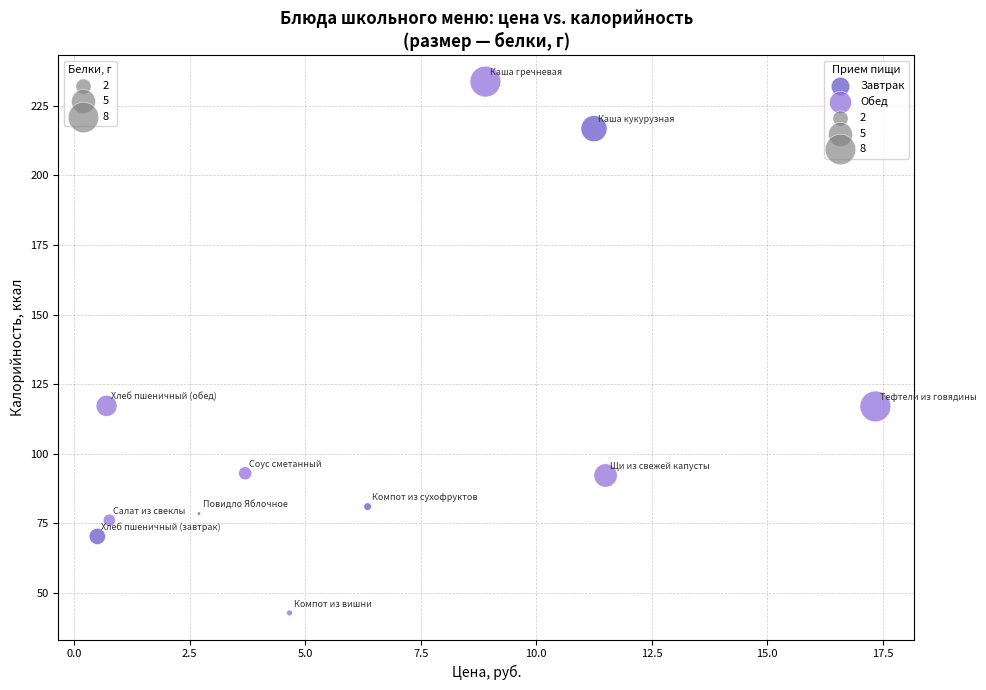

Which series has the widest spread of Y values?

Обед